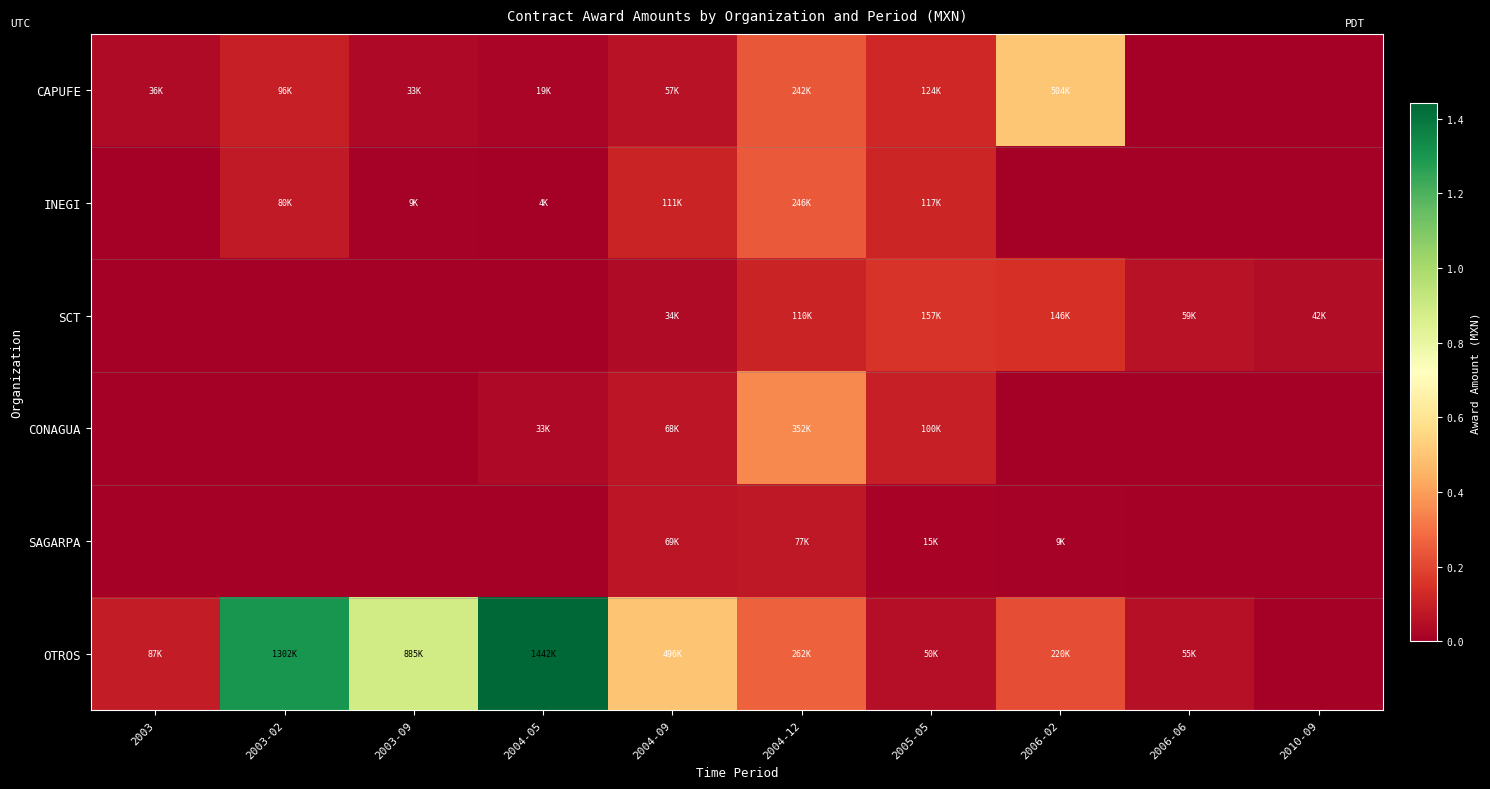

Which series changed the most between 2004-05 and 2005-05?

OTROS